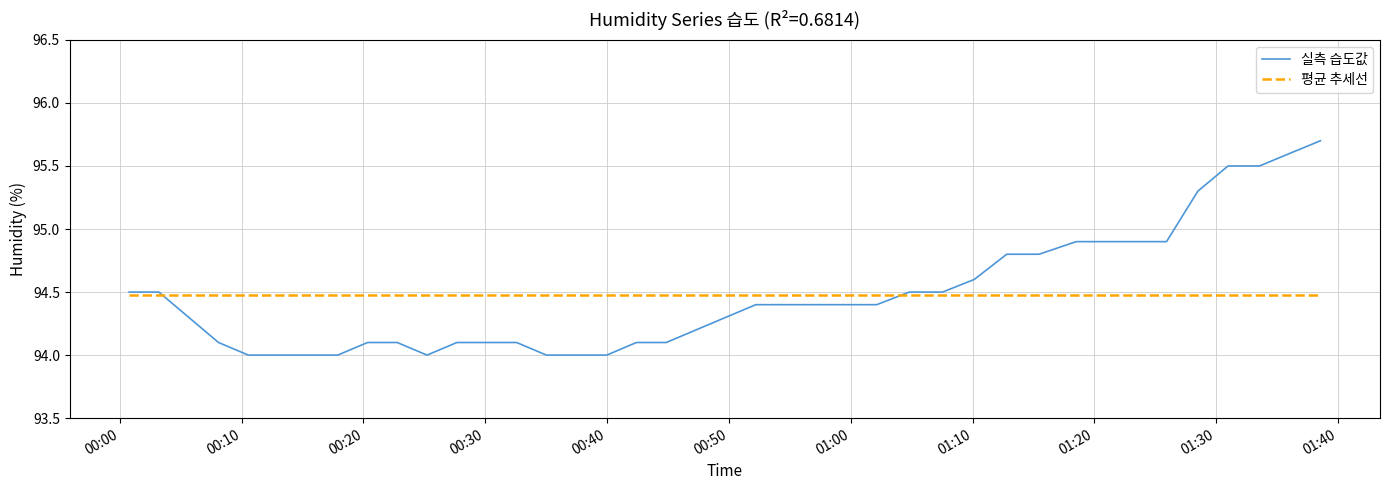

What is the greatest value displayed?

95.7